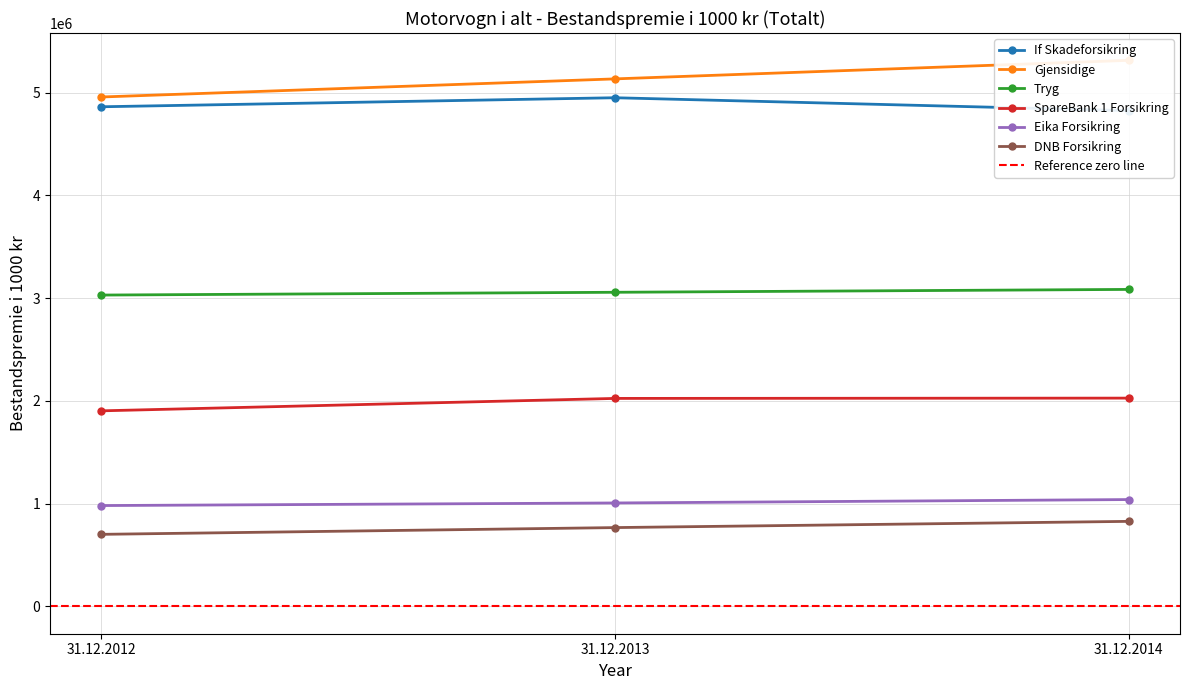

Between 31.12.2014 and 31.12.2013, which is larger?

31.12.2013